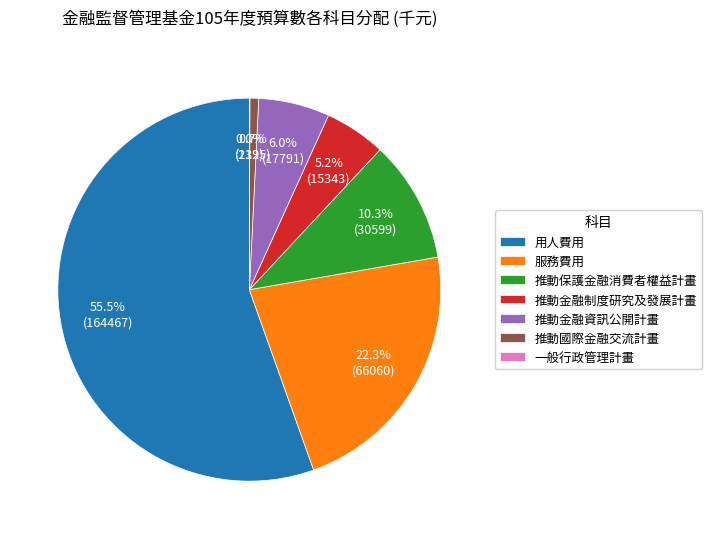

What is the total percentage of 推動金融制度研究及發展計畫 and 推動金融資訊公開計畫?

11.2%